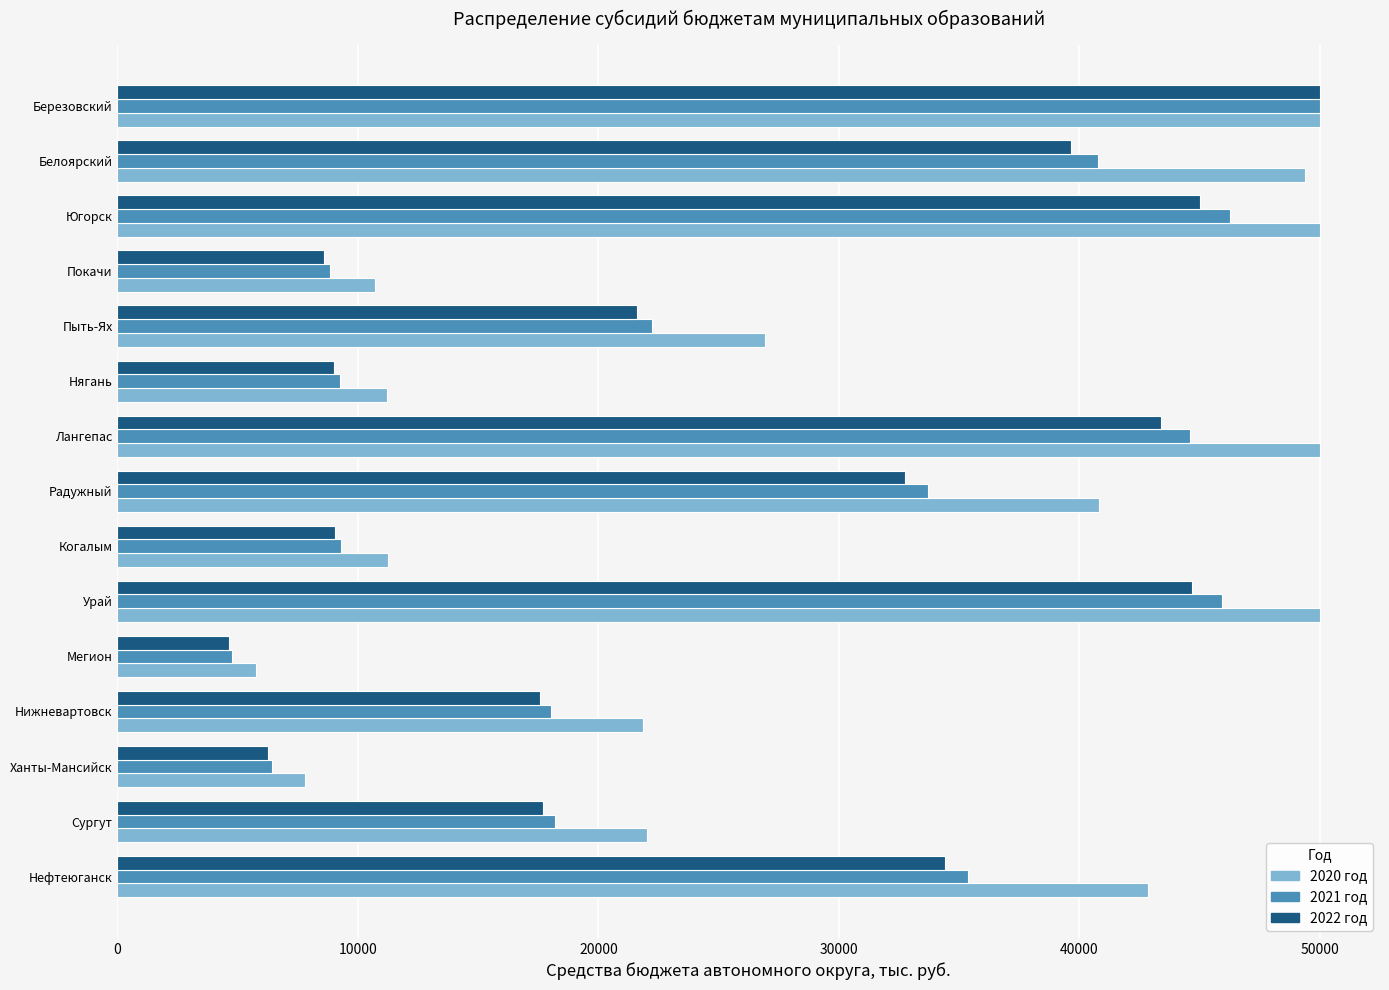

How many values in the 2021 год series exceed 22213?

8